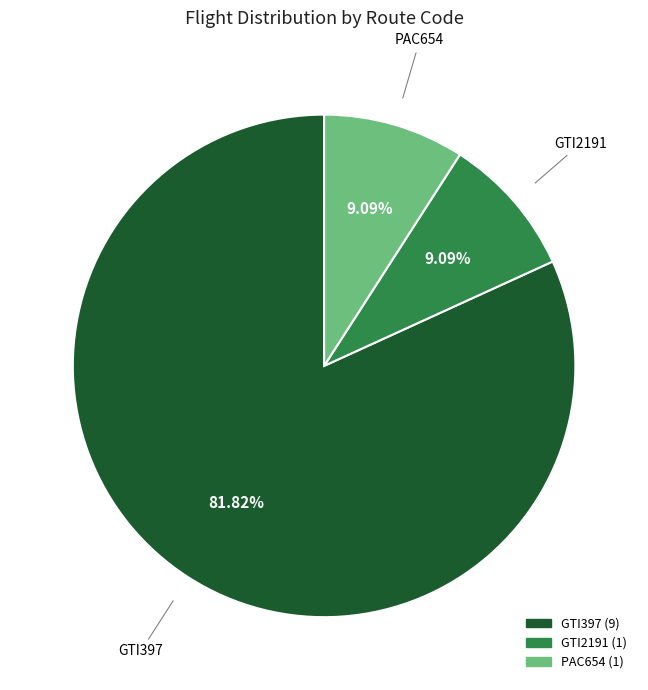

To the nearest percent, what is the difference between the GTI2191 and GTI397 slice percentages?

73%